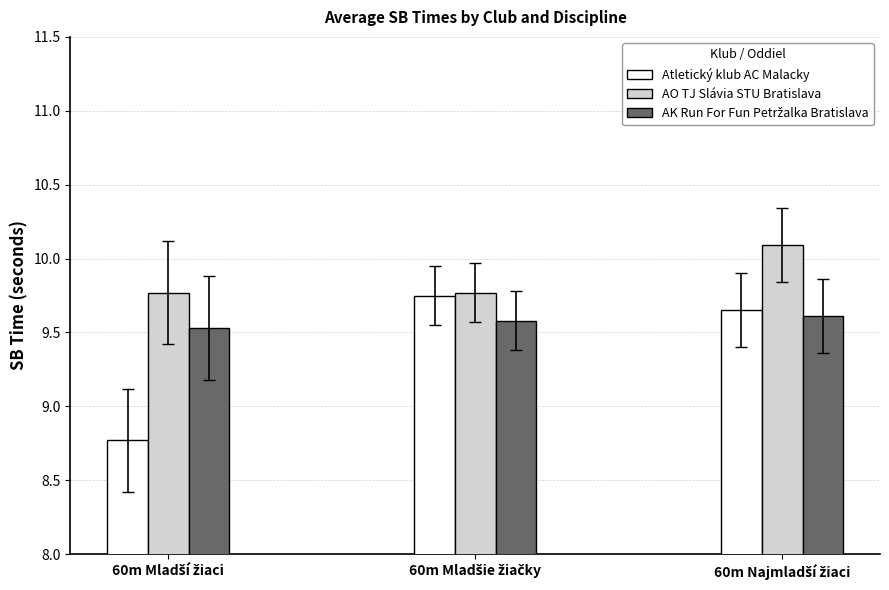

What is the difference between the maximum and minimum values in the AO TJ Slávia STU Bratislava series?

0.3